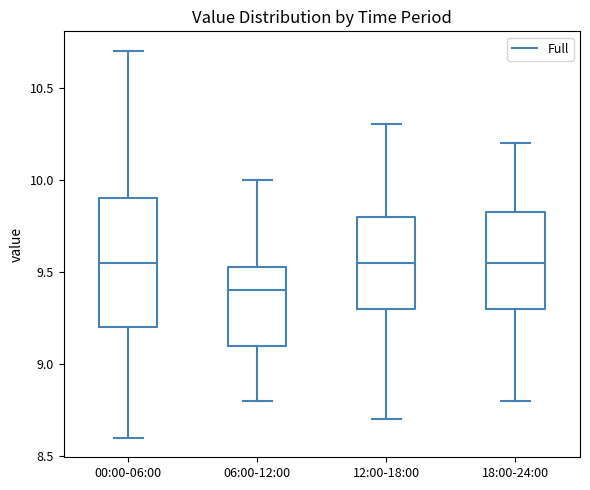

Which box has the lowest median line?

06:00-12:00